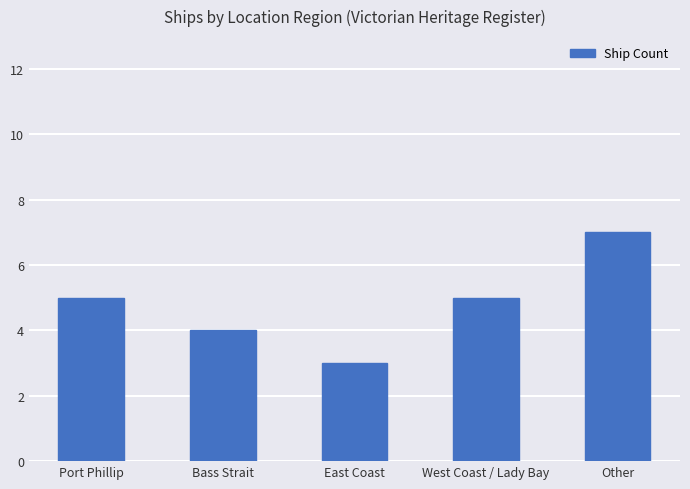

What is the ratio of the value at East Coast to the value at Bass Strait?

0.8